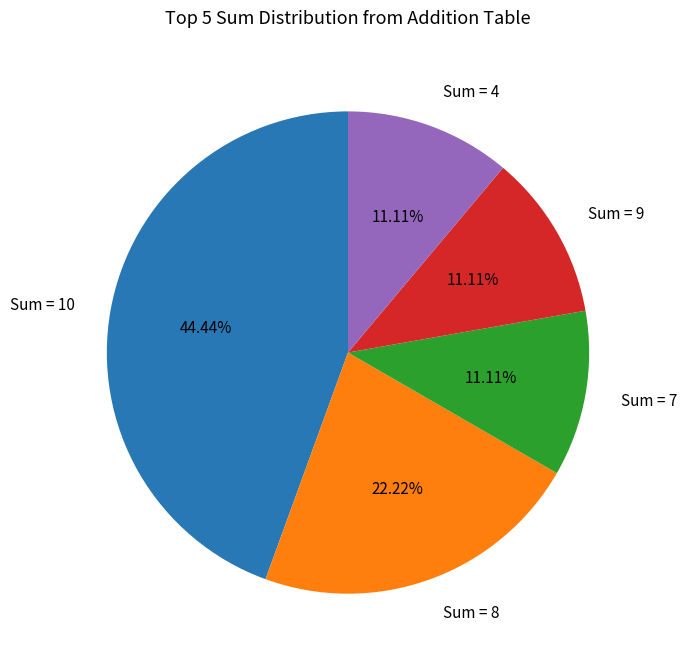

What is the ratio of the value at Sum = 9 to the value at Sum = 7?

1.0